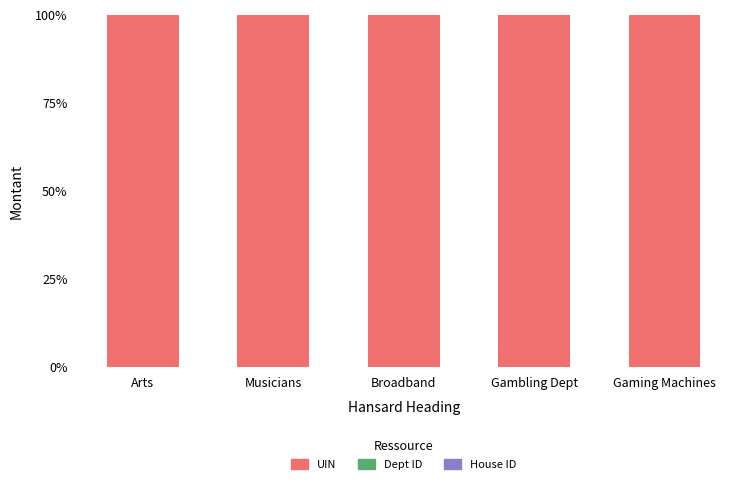

The value of UIN at Broadband is 100.0. True or false?

True